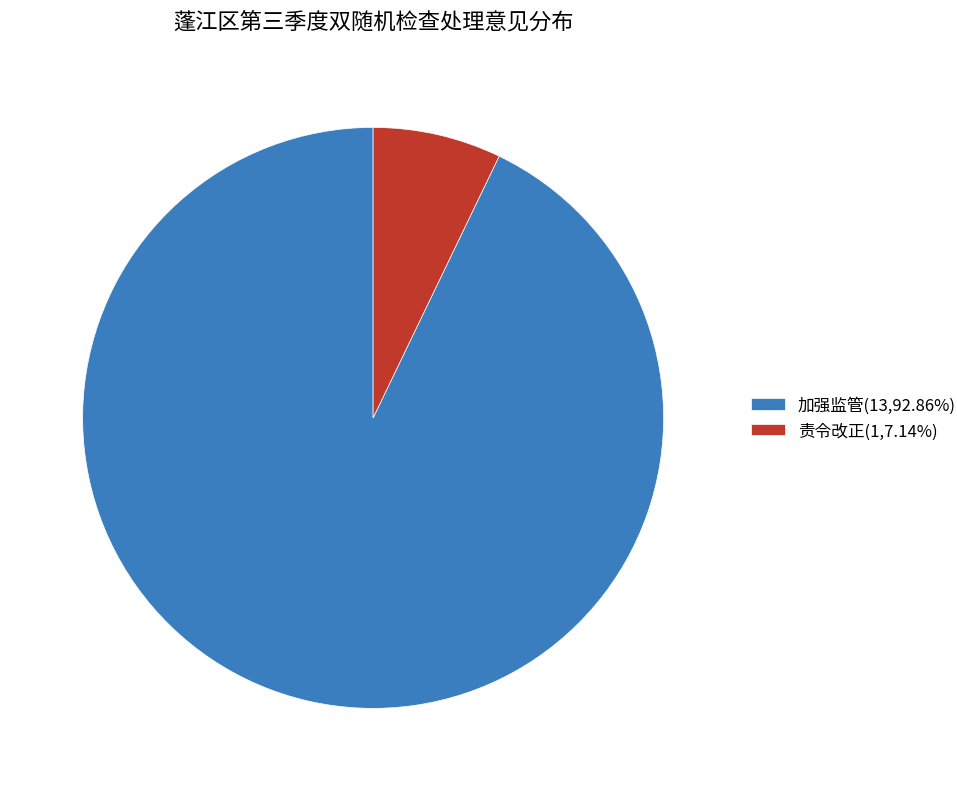

Approximately how many times larger is the value at 加强监管 compared to 责令改正?

13.0